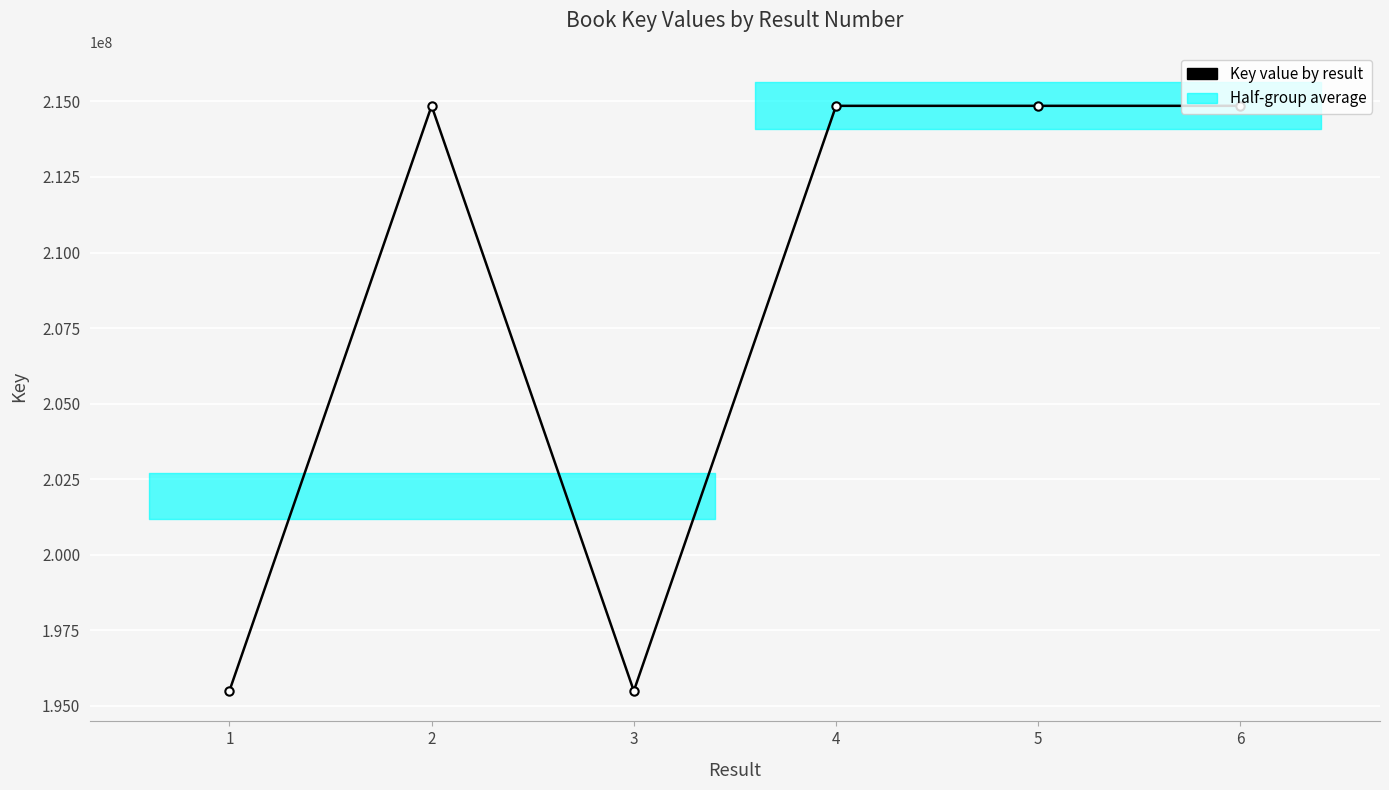

Reading left to right, list all the values displayed in this chart.

1=195486626	2=214855256	3=195487184	4=214855295	5=214855796	6=214855675